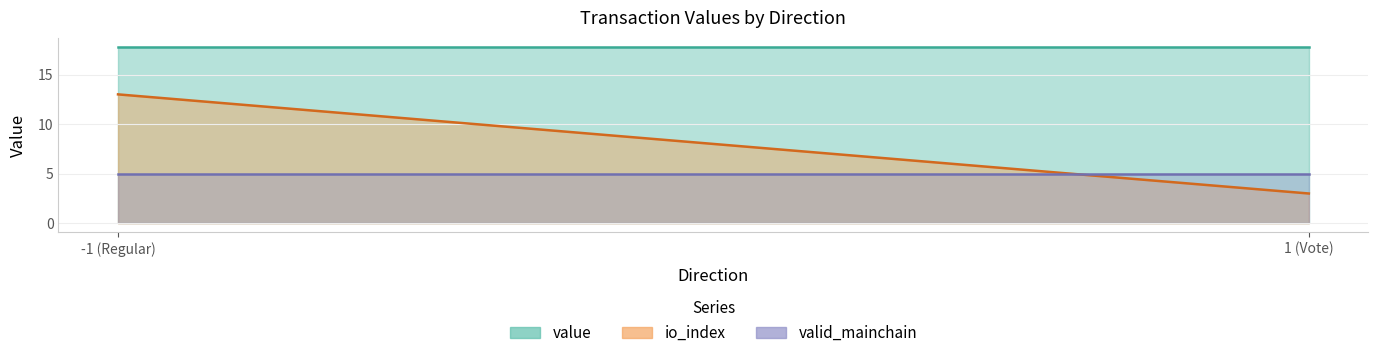

Which category has the highest value in the valid_mainchain series?

Regular (-1)